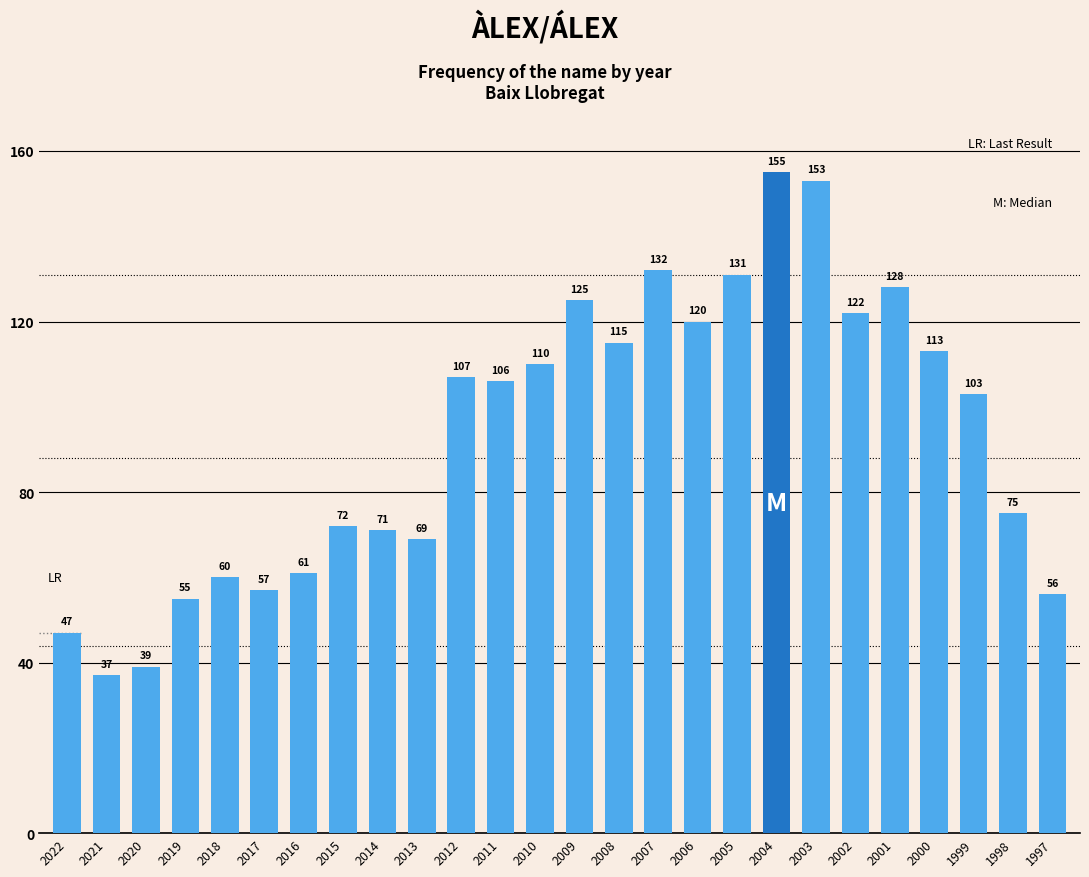

Reading left to right, what are all the values shown in this chart?

2022=47	2021=37	2020=39	2019=55	2018=60	2017=57	2016=61	2015=72	2014=71	2013=69	2012=107	2011=106	2010=110	2009=125	2008=115	2007=132	2006=120	2005=131	2004=155	2003=153	2002=122	2001=128	2000=113	1999=103	1998=75	1997=56